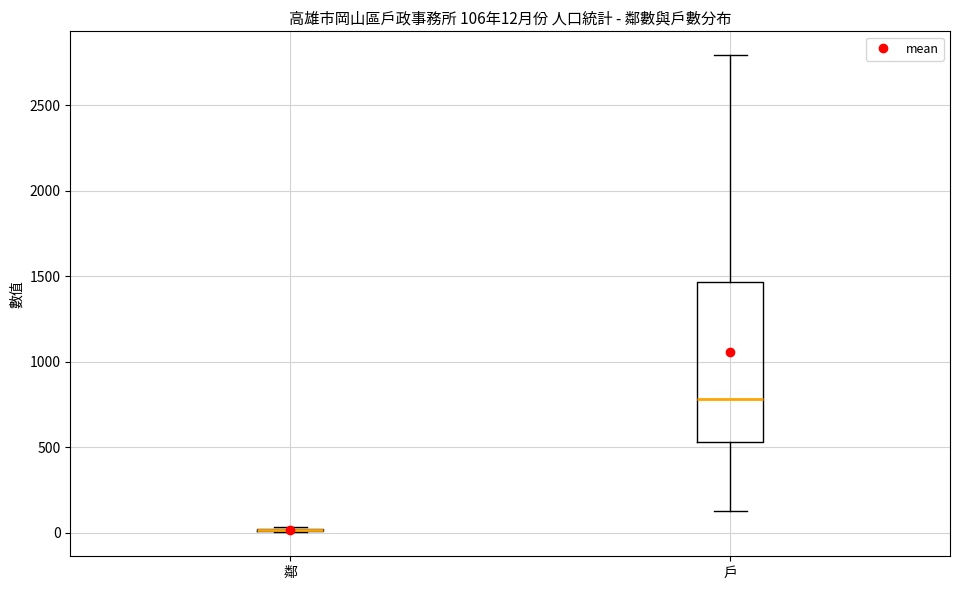

Comparing the boxes themselves (not the whiskers), which one is the tallest?

戶